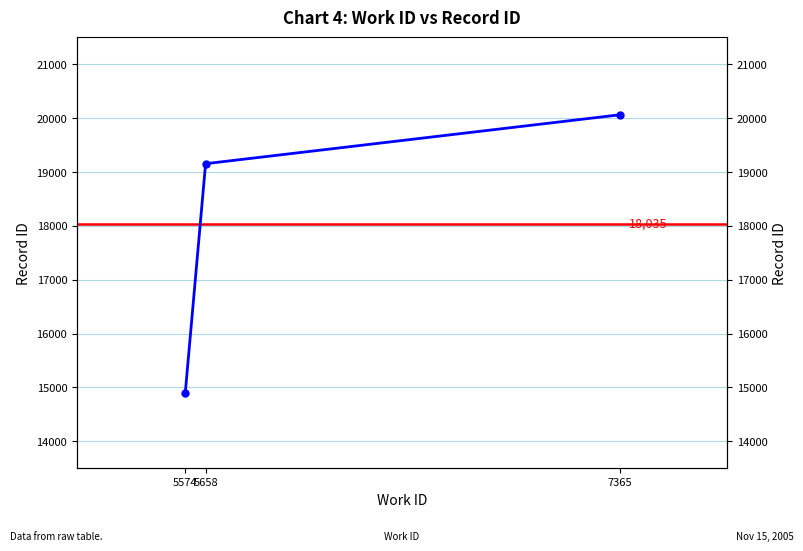

Approximately how many times larger is the value at 7365 compared to 5574?

1.3